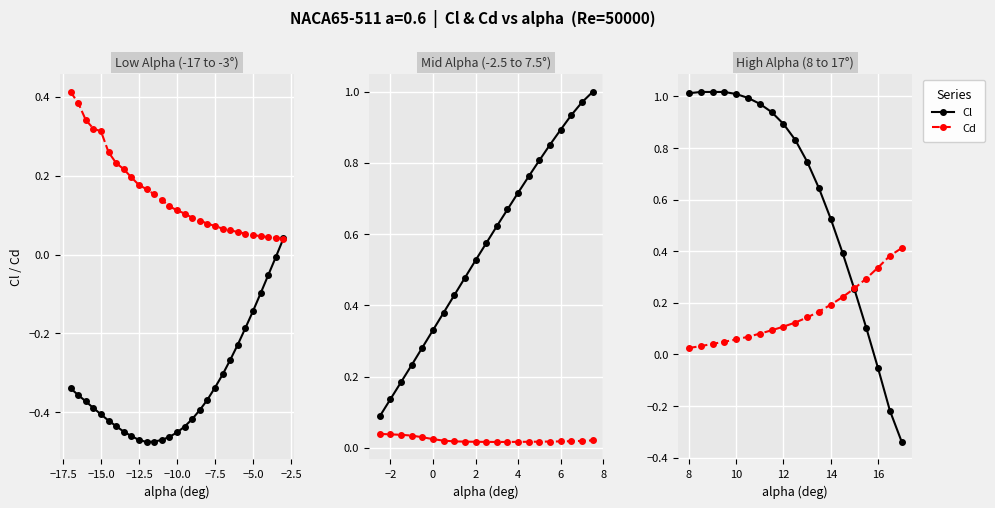

What is the average value of the Cd series?

0.2